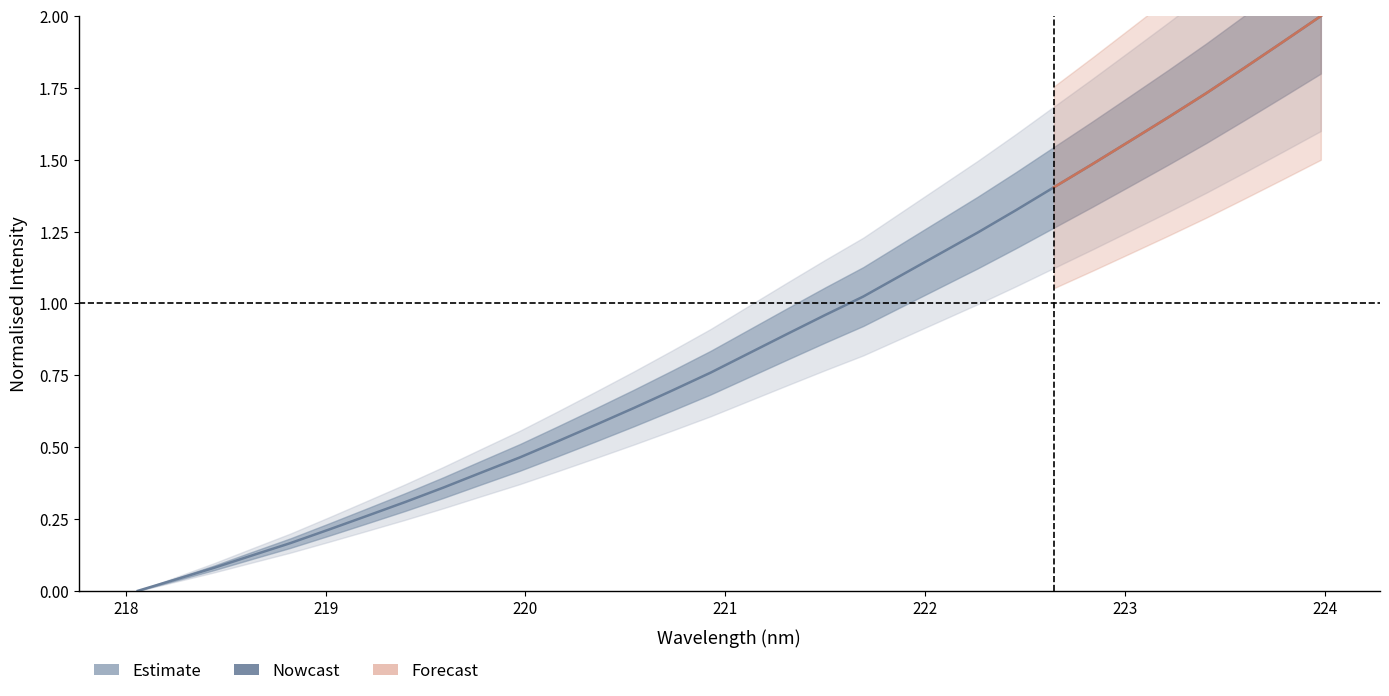

Is it true that the value at 219.9712 is 0.1?

False